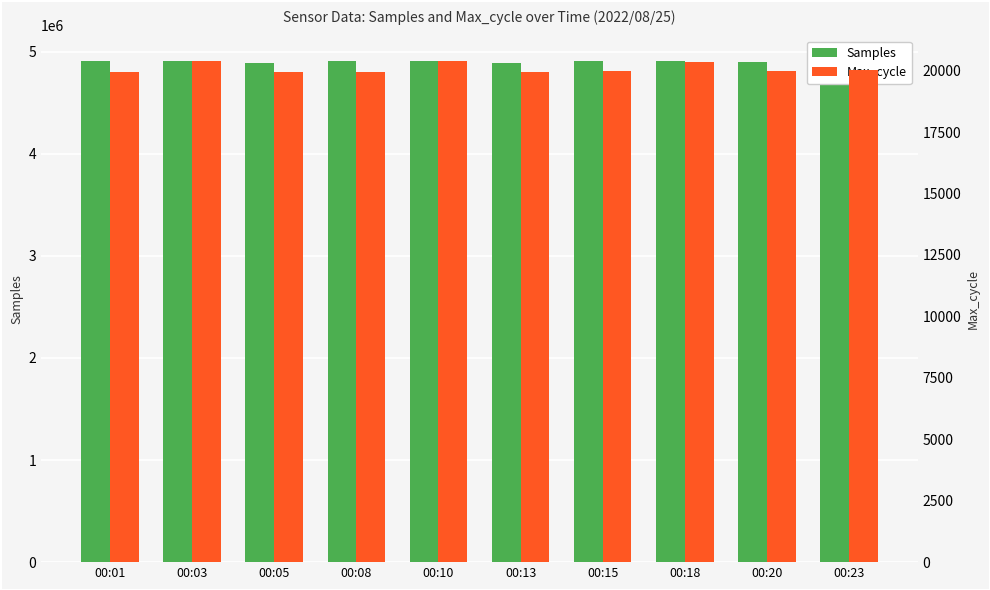

What is the sum of the Max_cycle values at 00:08 and 00:03?

40339